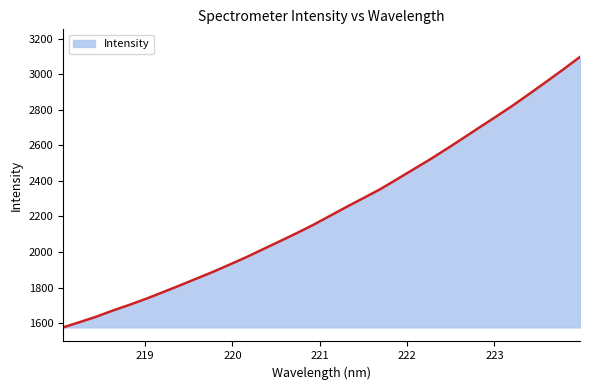

What is the maximum value shown in the chart?

3097.0